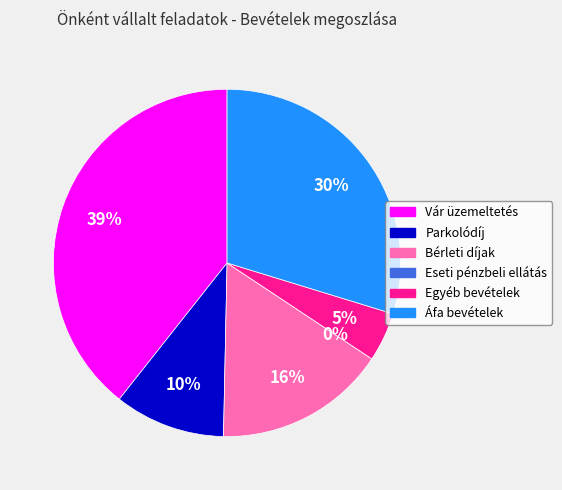

What is the largest slice in the pie chart?

Vár üzemeltetés